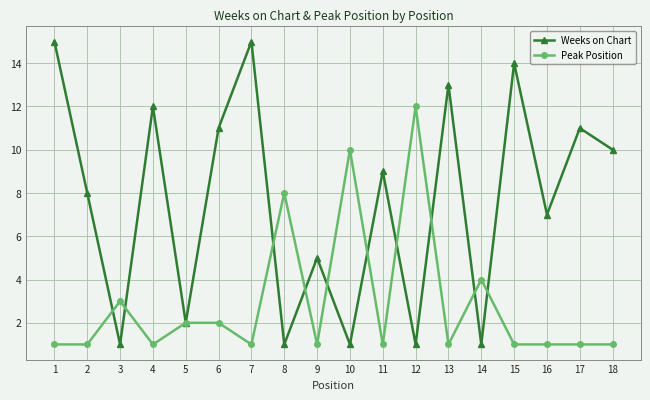

Between 2 and 4, which series saw the biggest shift?

Weeks on Chart